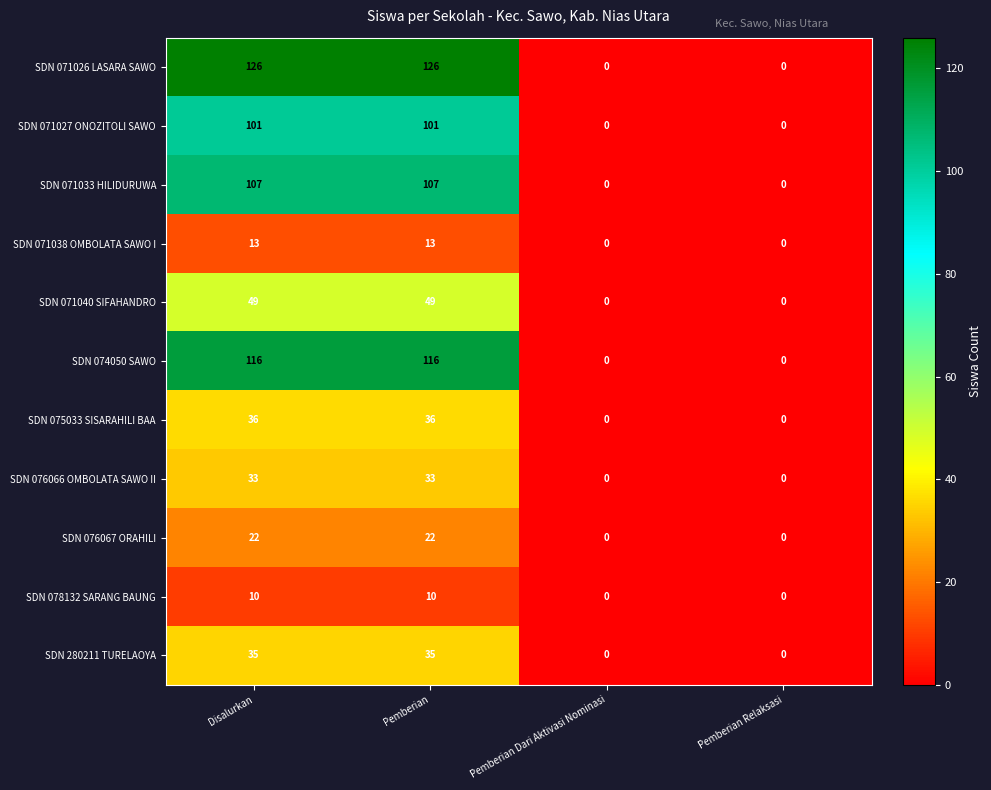

What is the total value across all series at Pemberian?

648